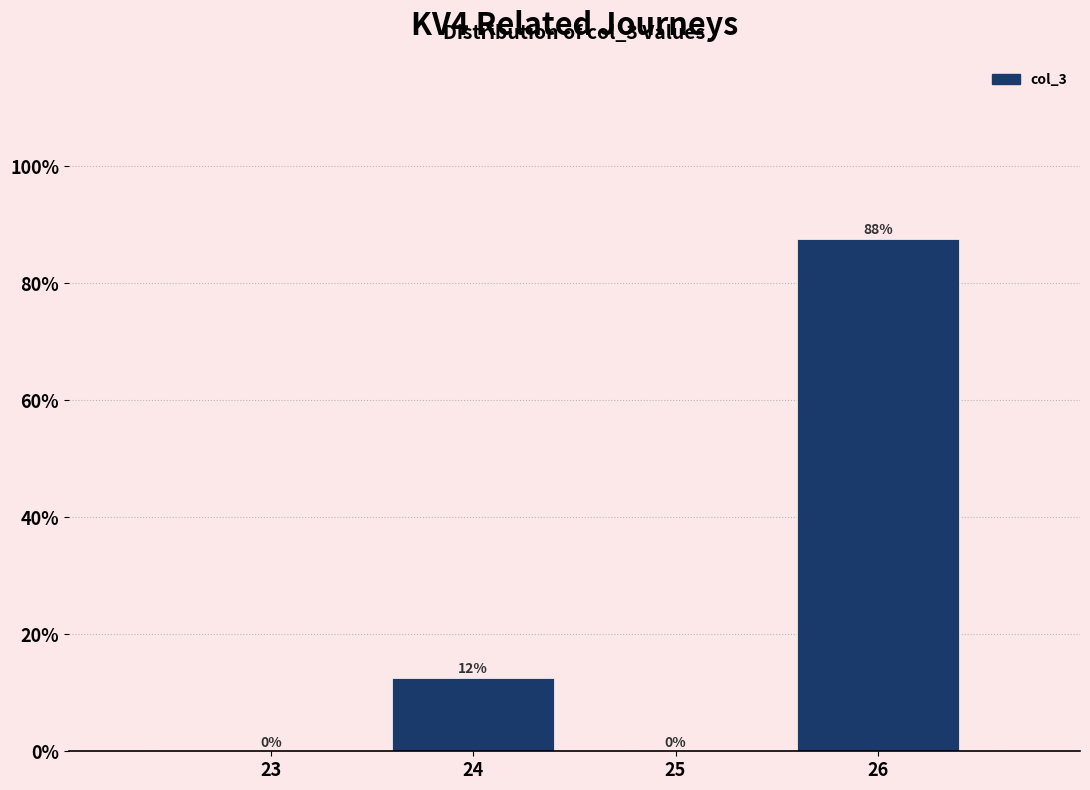

Are the bars horizontal?

No